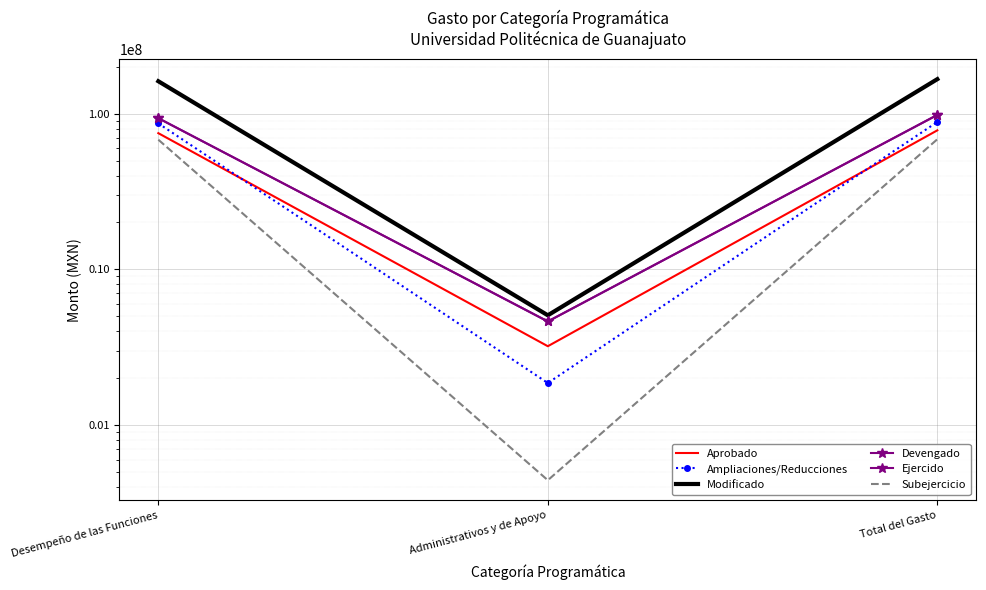

Reading left to right, extract all data points from this chart.

Aprobado: 74962789.9	3206419.8	78169209.7
Ampliaciones/Reducciones: 86674355.2	1860042.1	88534397.3
Modificado: 161637145.1	5066461.9	166703607.0
Devengado: 93566211.0	4624840.8	98191051.8
Ejercido: 93566211.0	4624840.8	98191051.8
Subejercicio: 68070934.1	441621.1	68512555.2